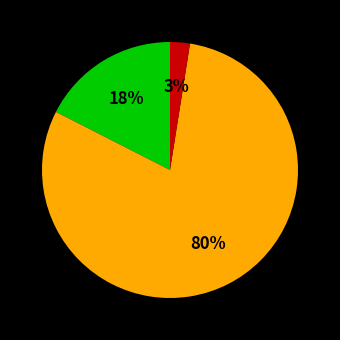

Is there a majority slice in this chart?

Yes